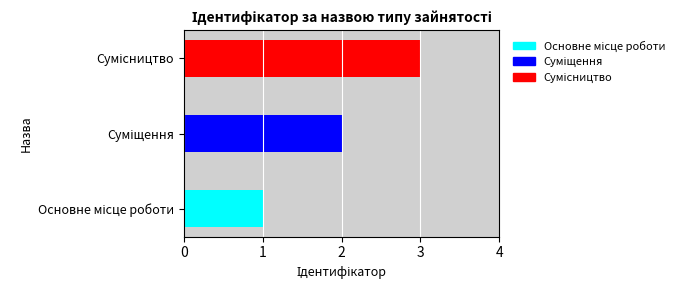

What is the value of the 3rd bar from the left?

3